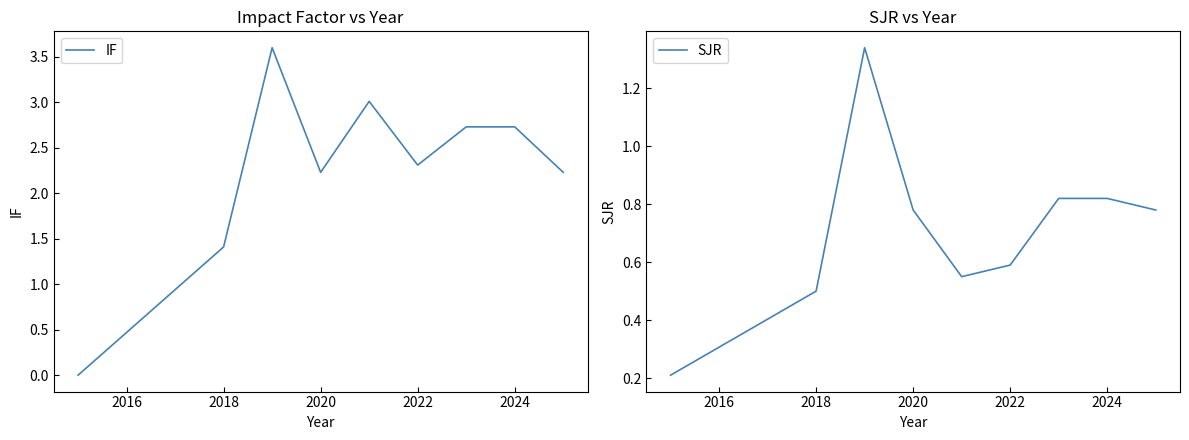

True or false: SJR has a value of 0.5 at 2018.

True